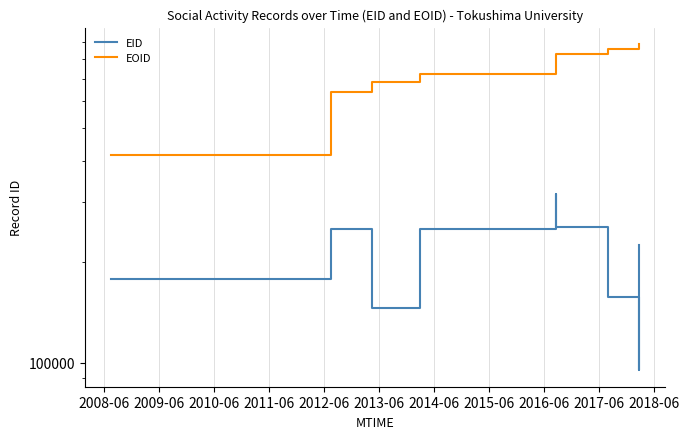

True or false: EID and EOID cross at least once.

False